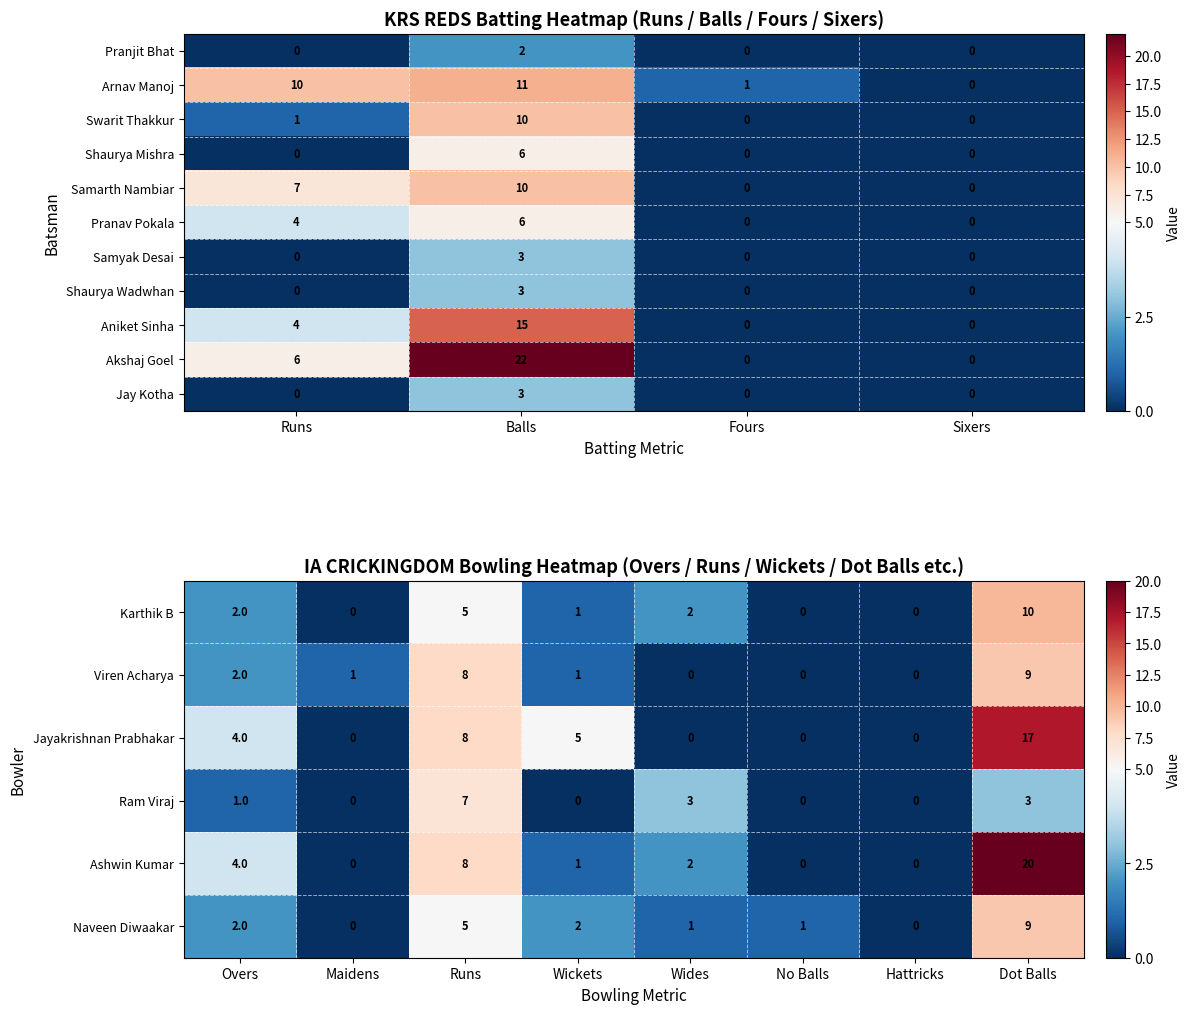

List the labels in order of Akshaj Goel value, largest first.

Balls, Runs, Fours, Sixers